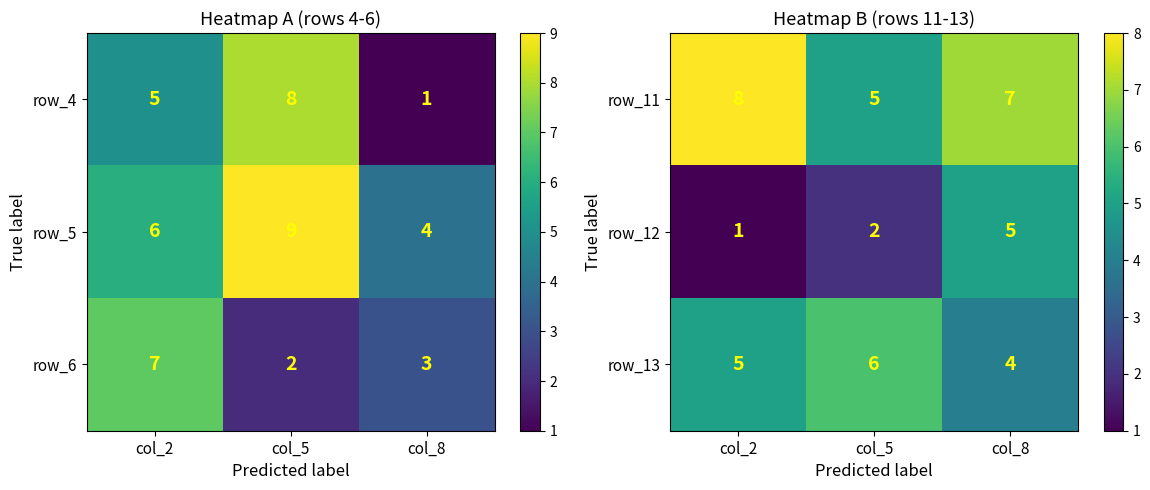

Which category has the lowest value across all series?

col_2